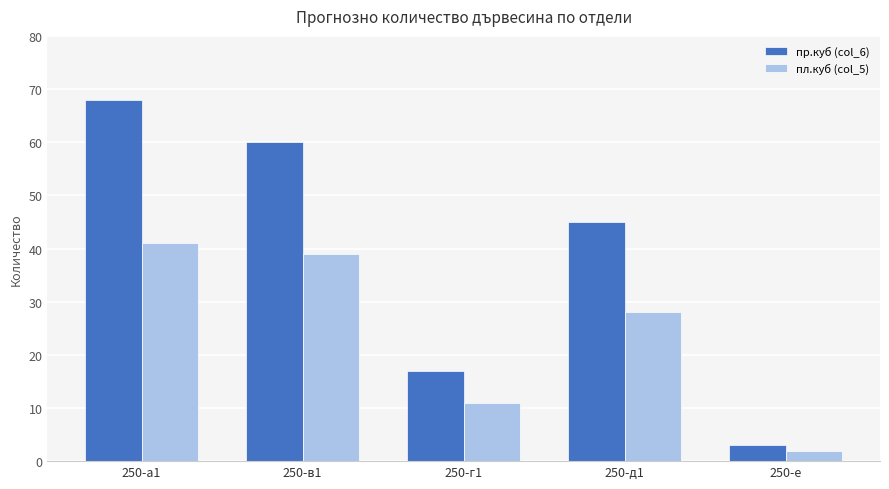

What is the label of the 4th bar from the left?

250-д1